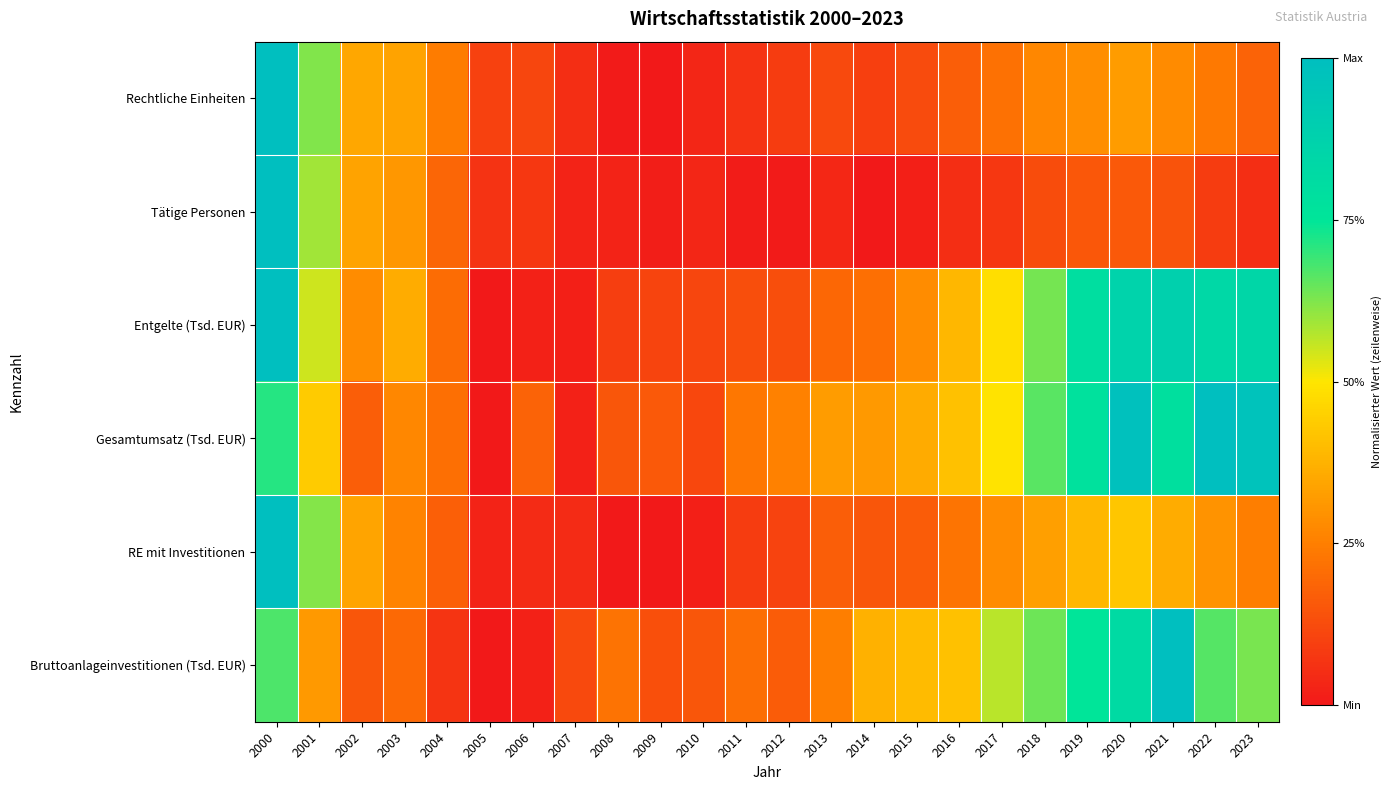

At which category is the sum across all series the highest?

2000